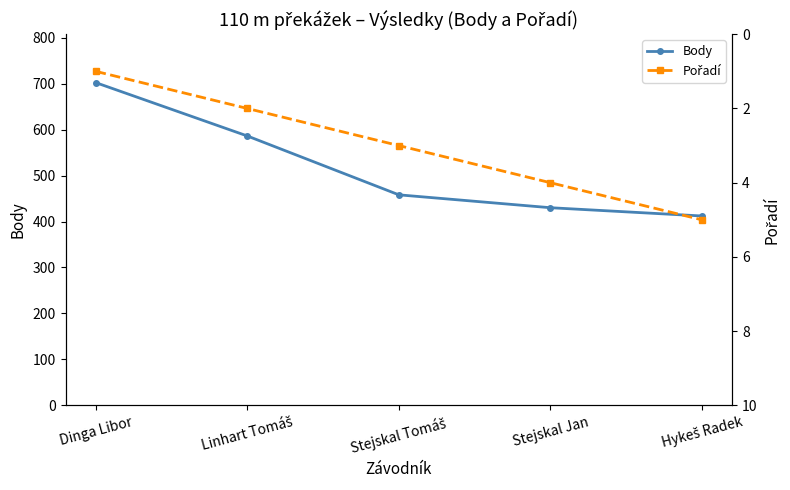

What value does the Body series have at Linhart Tomáš, to the nearest 10?

590